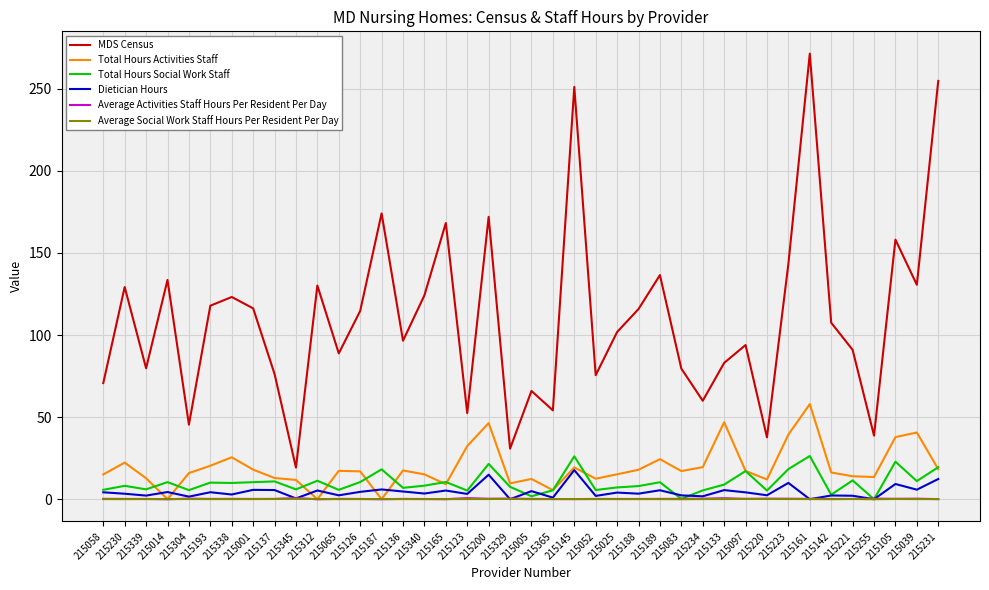

Which series changed the most between 215165 and 215133?

MDS Census